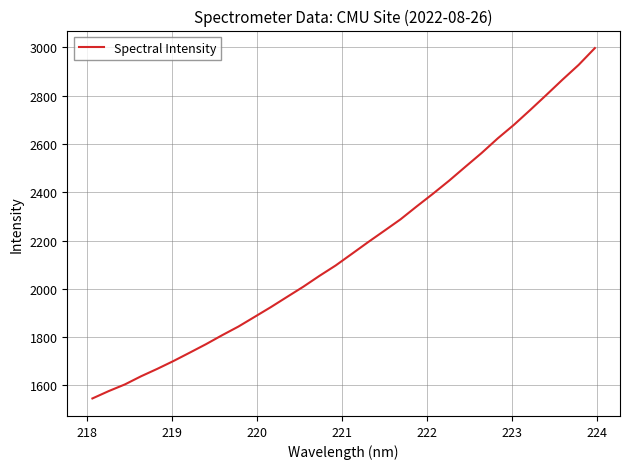

What is the smallest value displayed?

1546.0